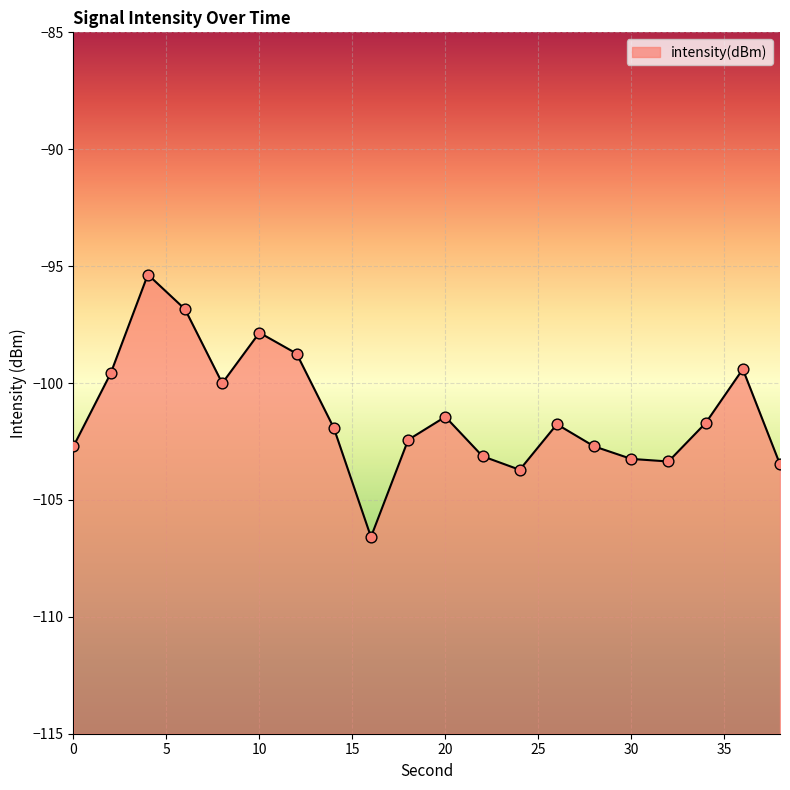

Which has a higher value, 0 or 36?

36